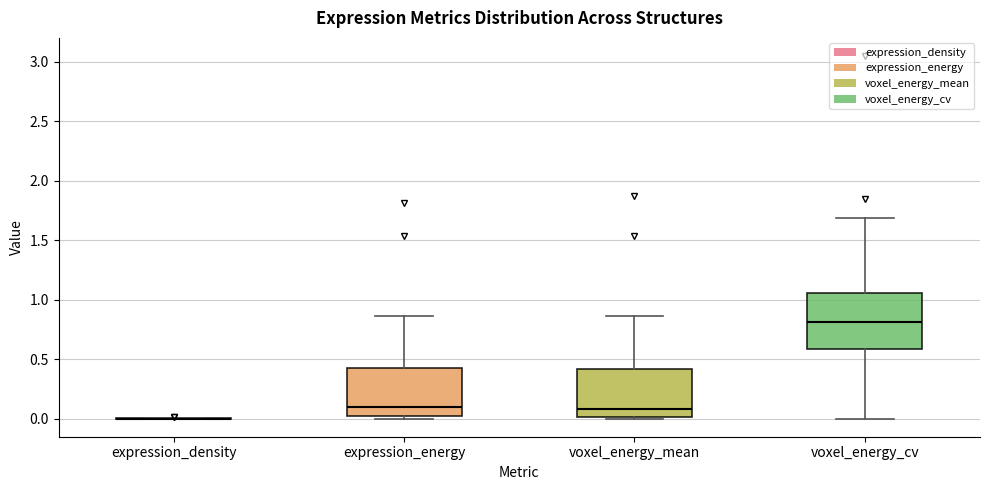

Reading left to right, transcribe this box plot: for each box, give where its median line is, the range the box spans, and where its two whiskers end, as read against the y-axis. The values are not printed on the chart, so give them approximately, as read against the axis.

expression_density: box collapsed to a line at 0.00, whiskers 0.00 to 0.00
expression_energy: median 0.10, box 0.00 to 0.40, whiskers 0.00 (just below the box's lower edge) to 0.85
voxel_energy_mean: median 0.10, box 0.00 to 0.40, whiskers 0.00 (just below the box's lower edge) to 0.85
voxel_energy_cv: median 0.80, box 0.60 to 1.05, whiskers 0.00 to 1.70